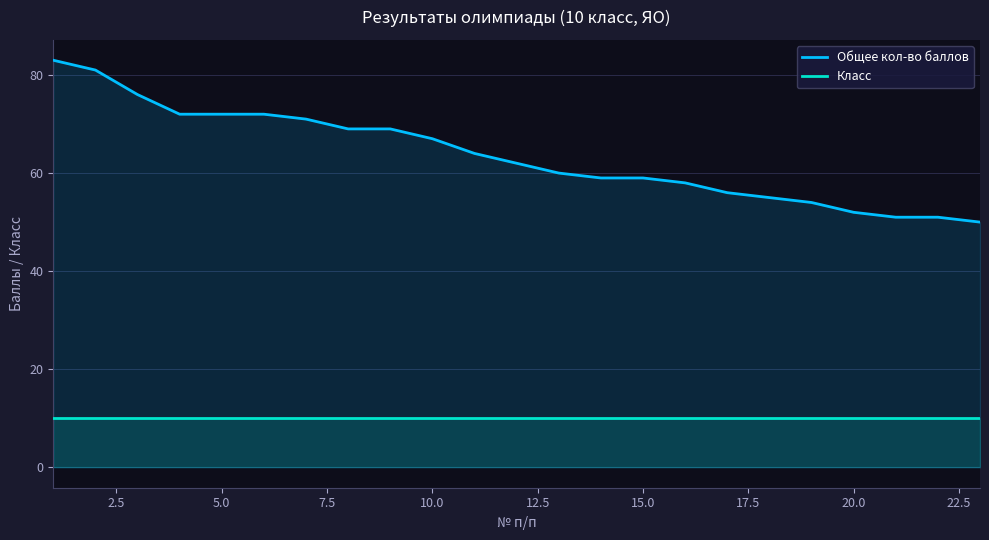

True or false: Класс and Общее кол-во баллов cross at least once.

False